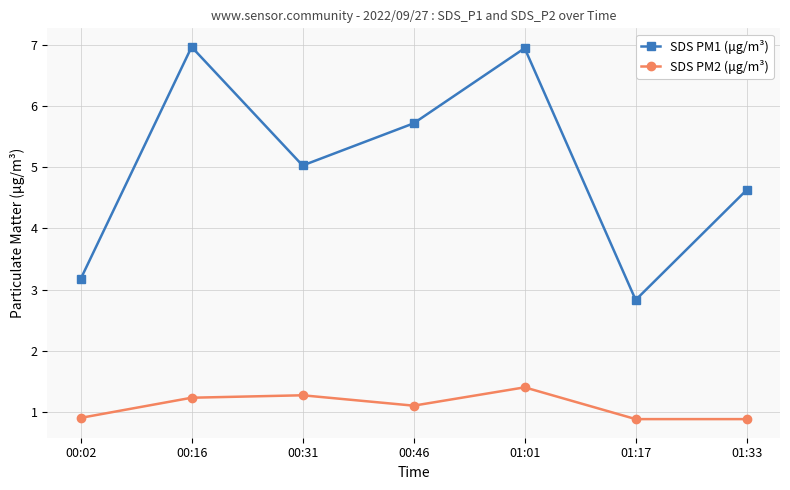

What position from the right is 01:33?

1